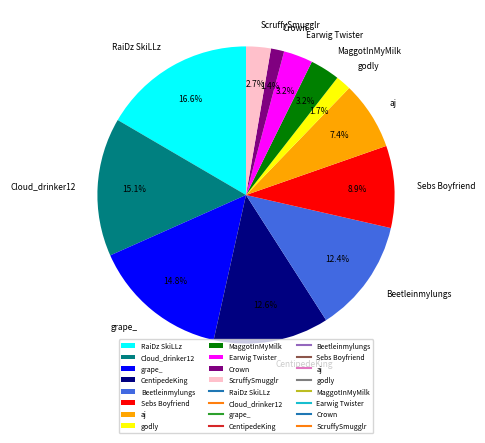

To the nearest percent, what percentage of the pie is MaggotInMyMilk?

3%